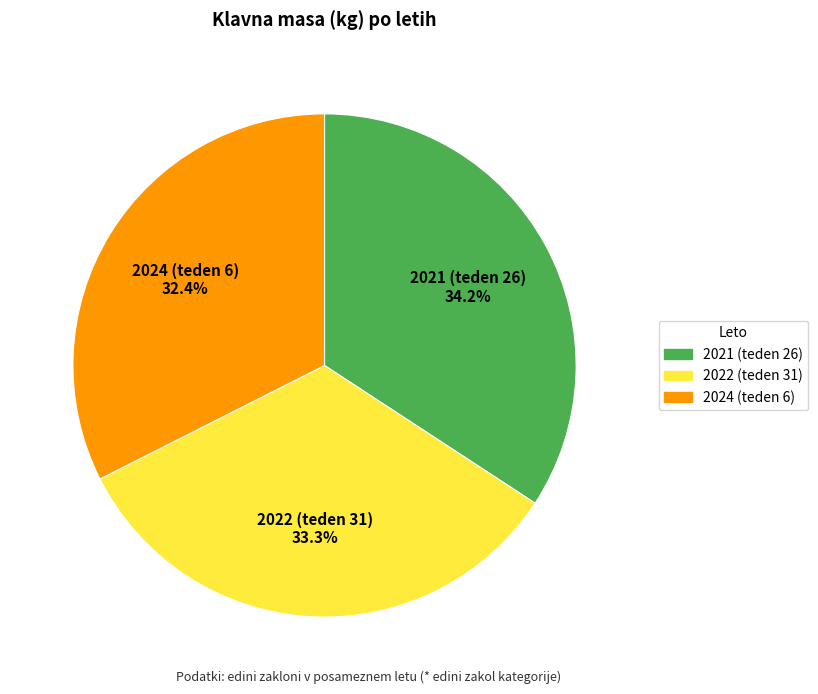

Which slice is the largest?

2021 (teden 26)